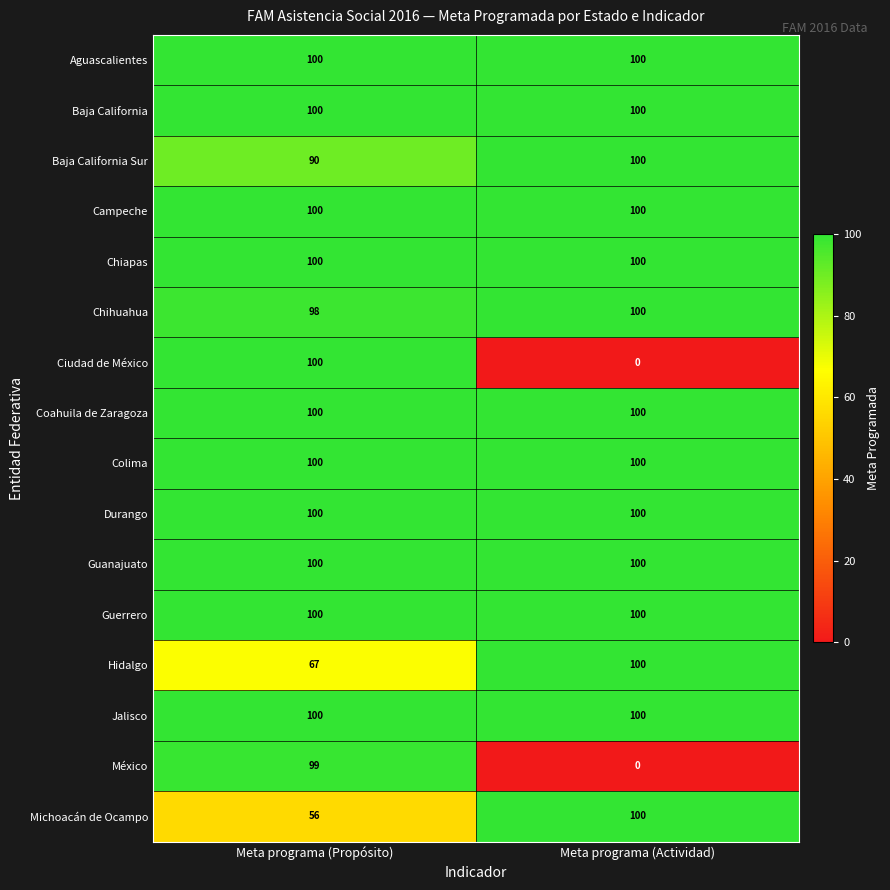

Is the value of Chiapas at Meta programa (Propósito) greater than the value of México at Meta programa (Propósito)?

Yes